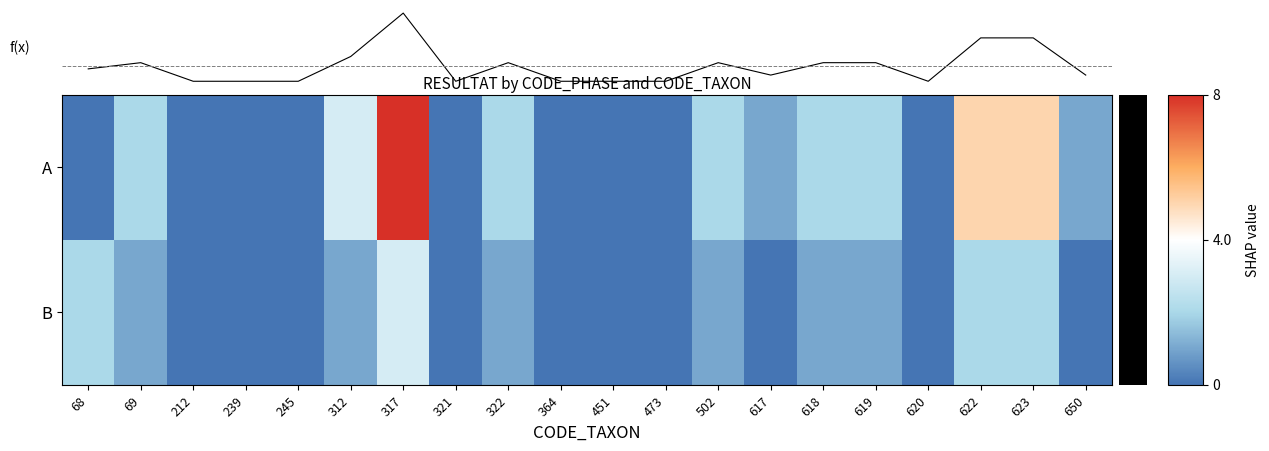

What is the difference between the maximum and minimum values in the A series?

8